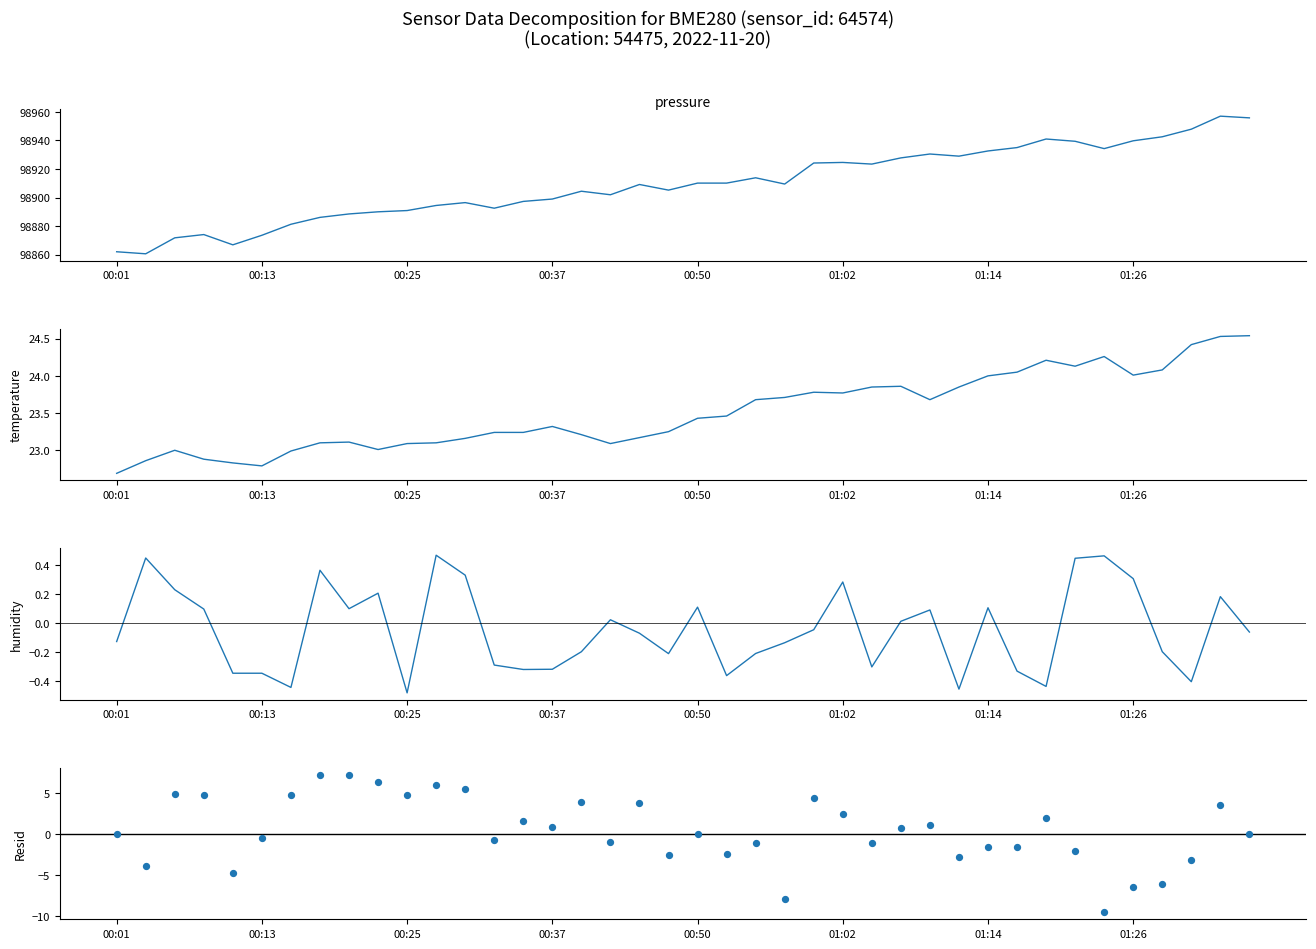

Which series has the largest Y range (max minus min)?

pressure